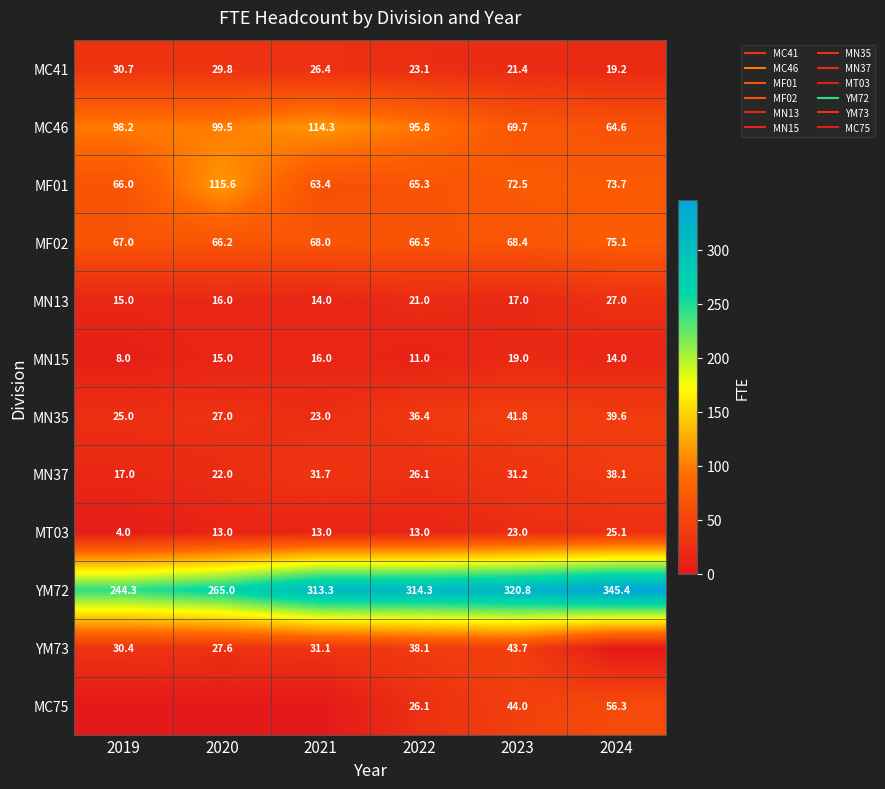

What is the total value across all series at 2022?

736.8